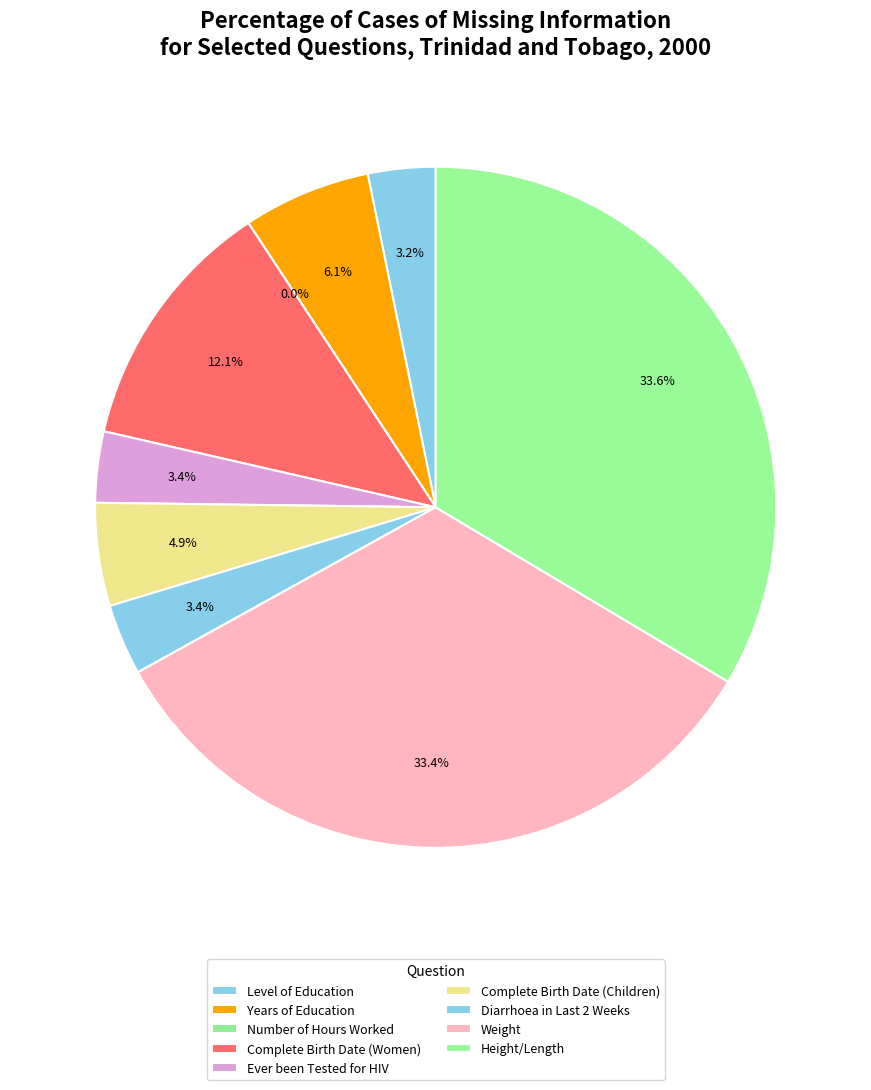

Does any single category account for the majority?

No